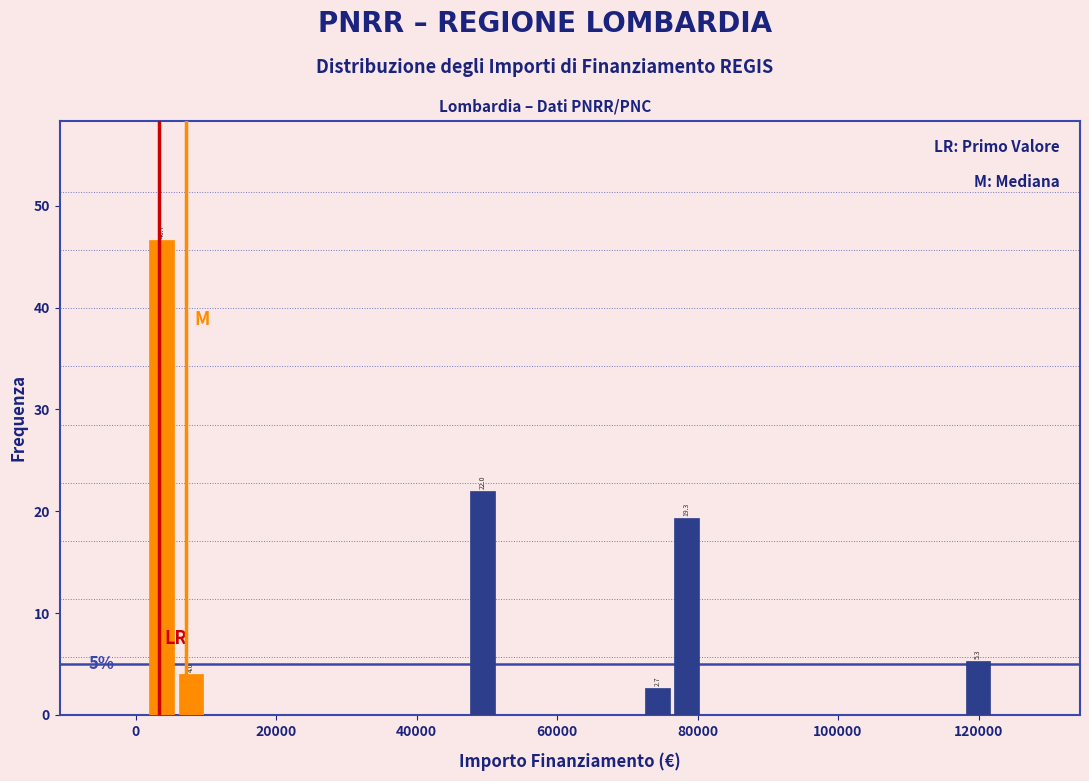

Read against the x-axis, roughly where is the centre of the tallest bar?

4000